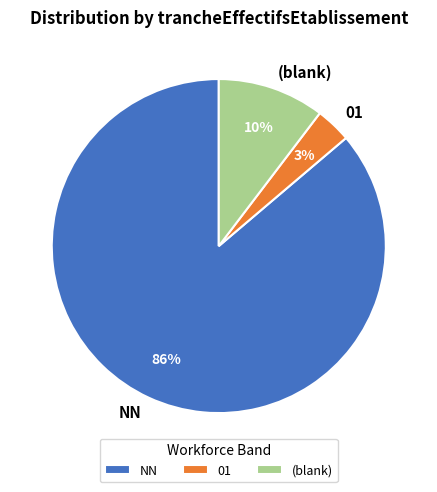

Is there a majority slice in this chart?

Yes